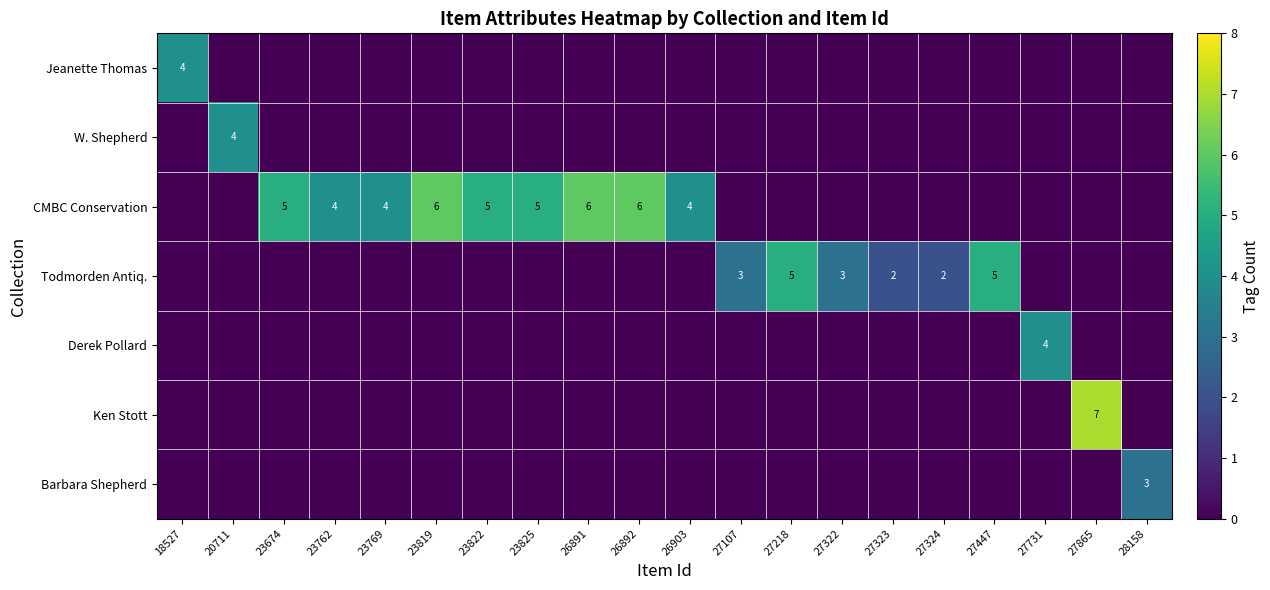

The CMBC Conservation series shows 6 at 26892. True or false?

True